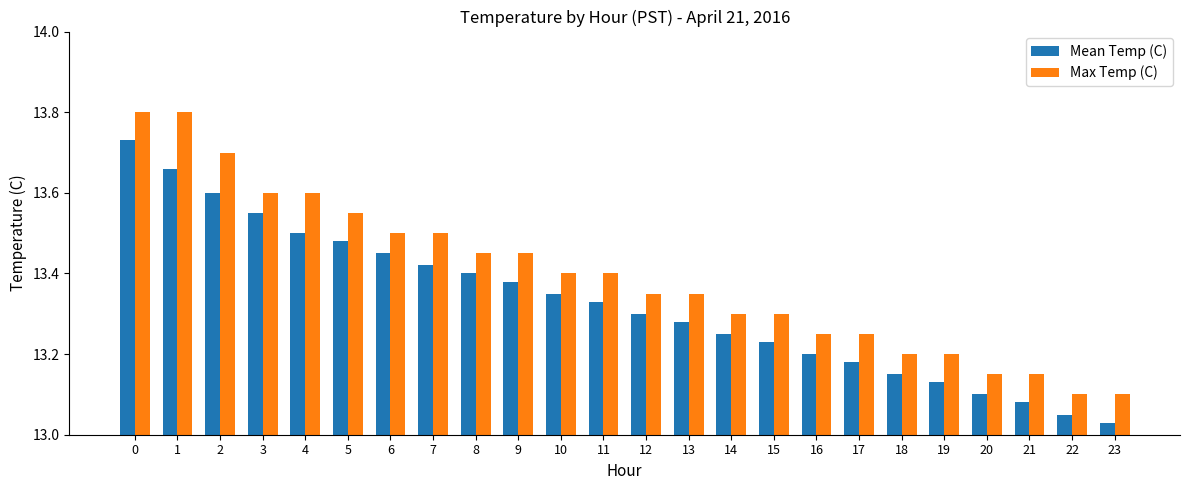

Between 18 and 19, which series saw the biggest shift?

Mean Temp (C)